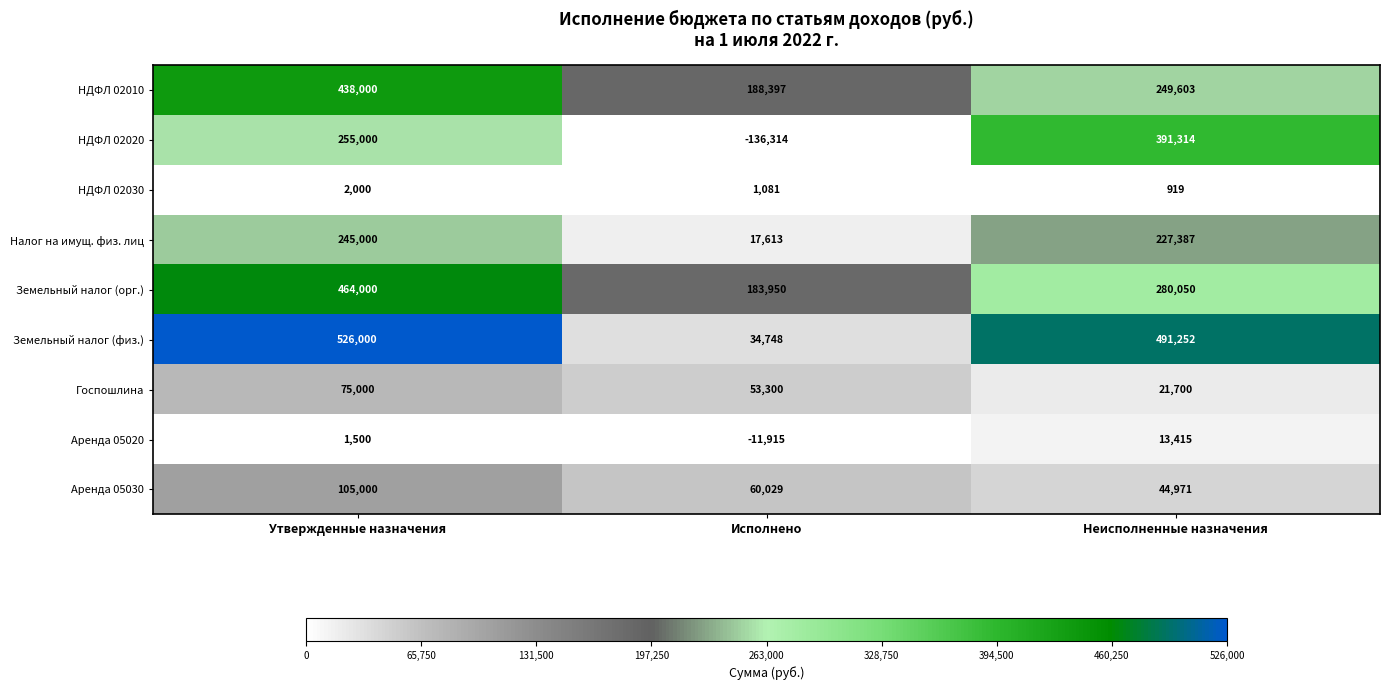

Count the Аренда 05030 values in the range 44971 to 105000.

3